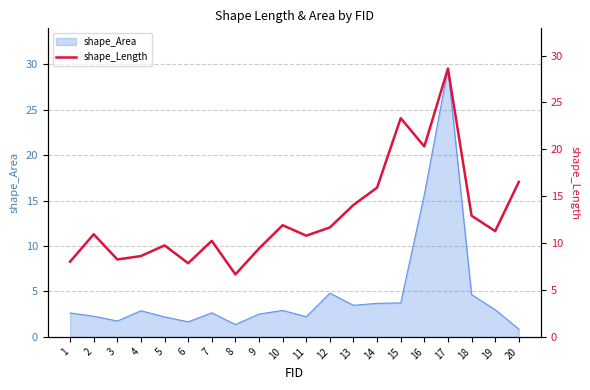

True or false: there are more than 2 points higher than both neighbors.

True